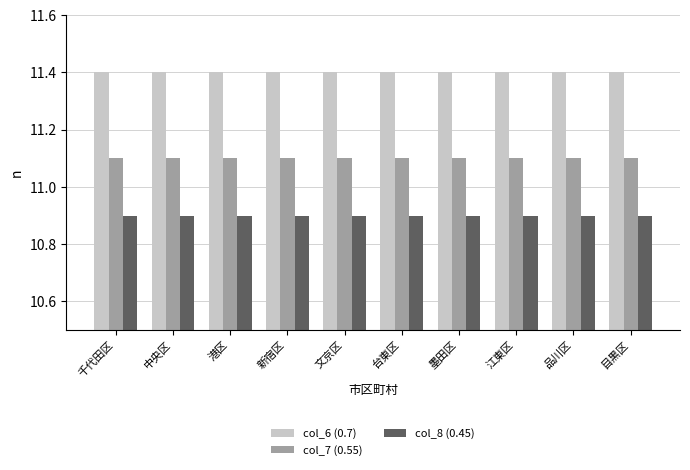

What is the sum of all col_6 (0.7) values?

114.0